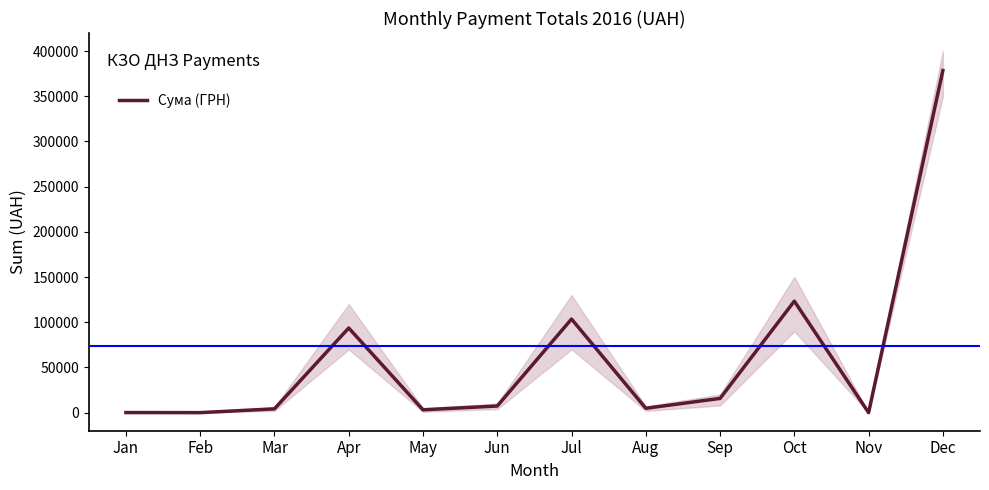

True or false: the data has more than 2 interior local peaks.

True